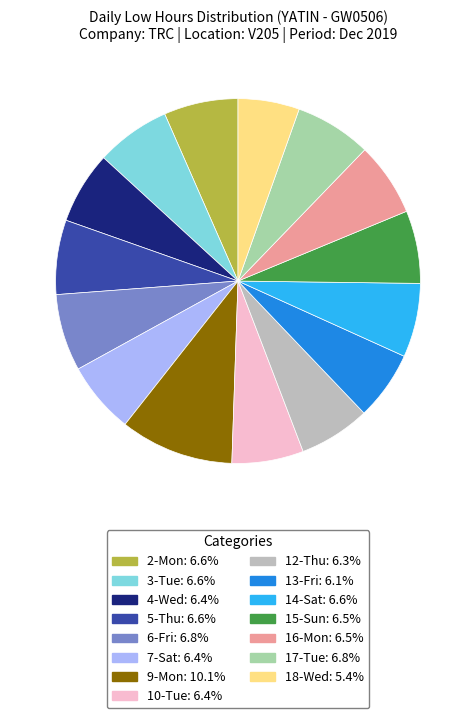

Is the sum of 12-Thu and 16-Mon greater than half?

No